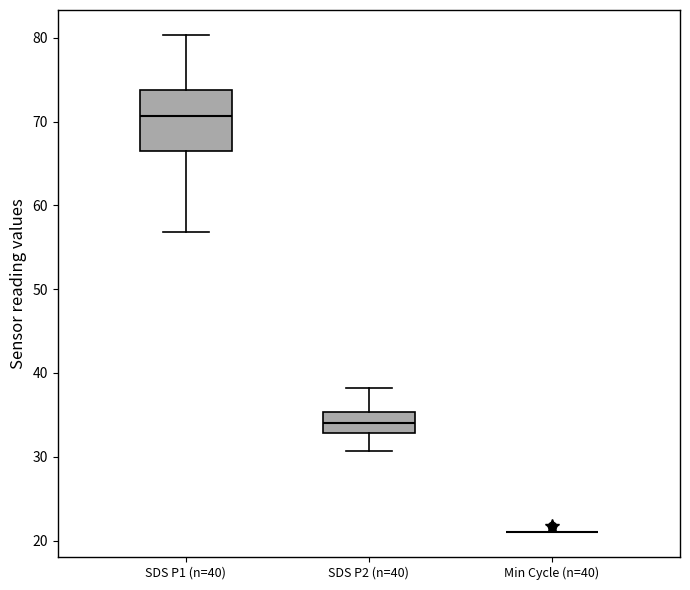

Which box is the tallest, from its lower edge to its upper edge?

SDS P1 (n=40)